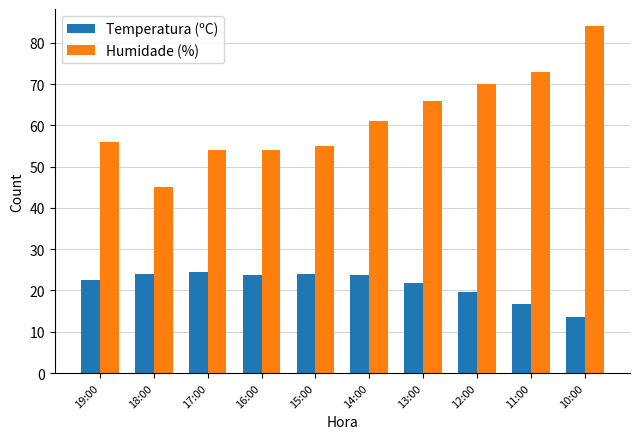

How many bars are there in each group?

2